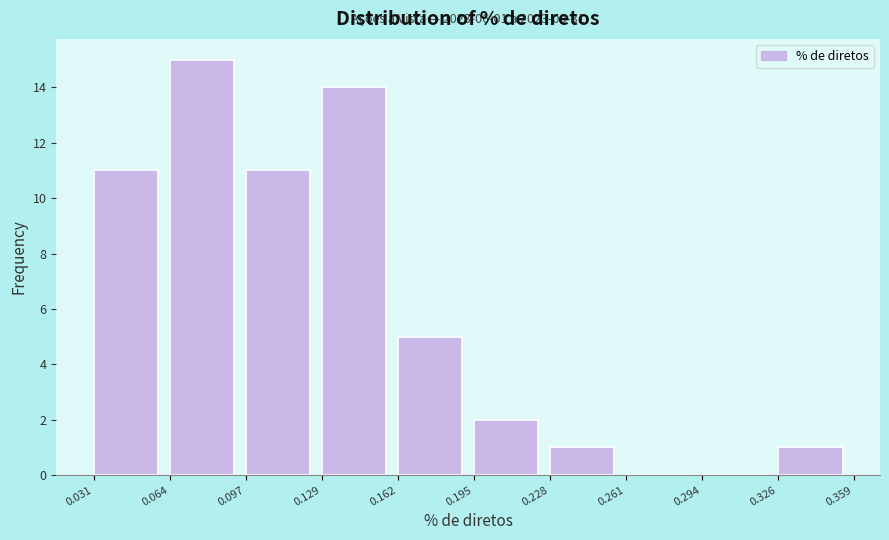

Which range on the x-axis has the tallest bar?

0.064 to 0.097